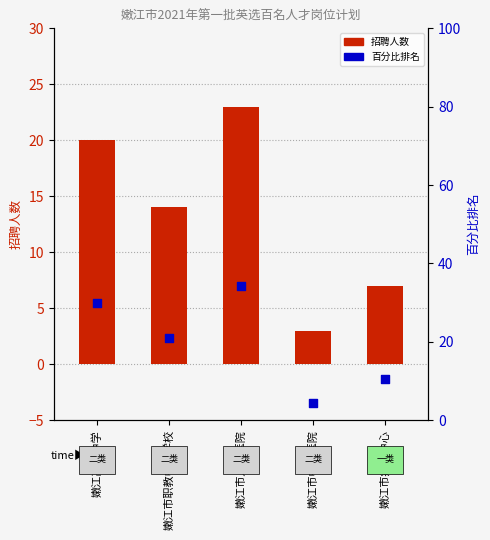

At how many categories does at least one series exceed 16?

3